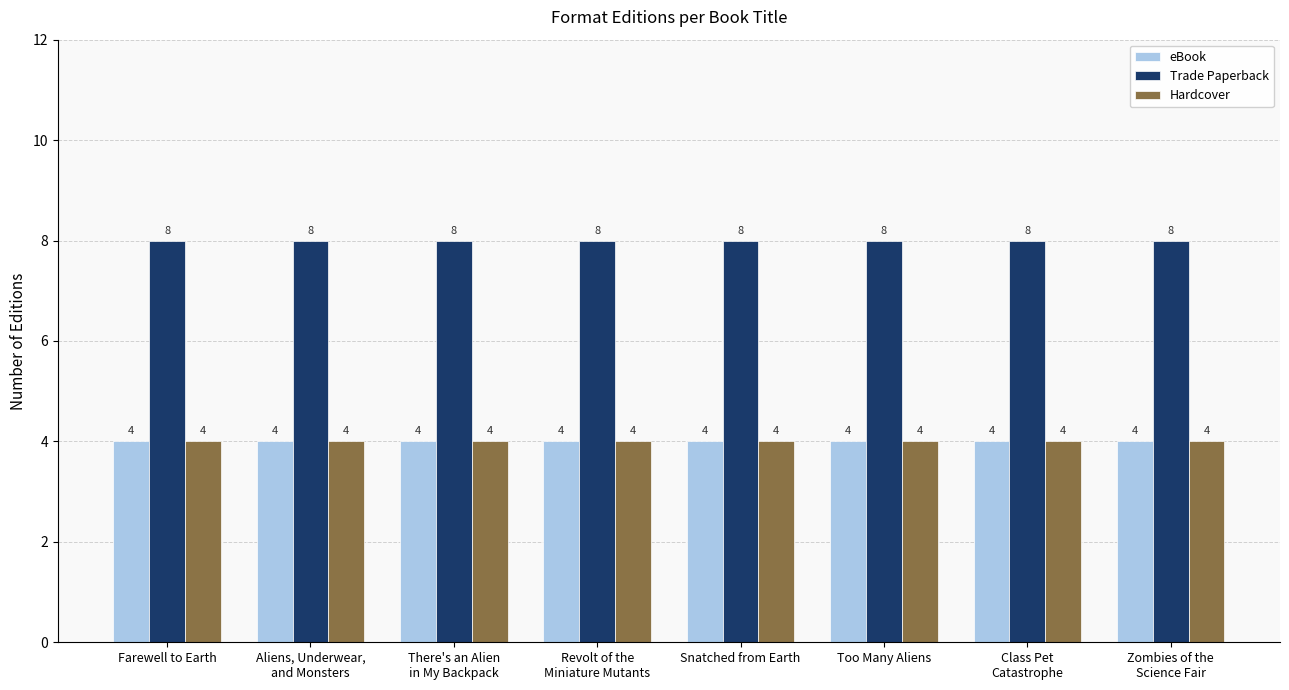

What are all the series names shown in the legend?

eBook, Trade Paperback, Hardcover